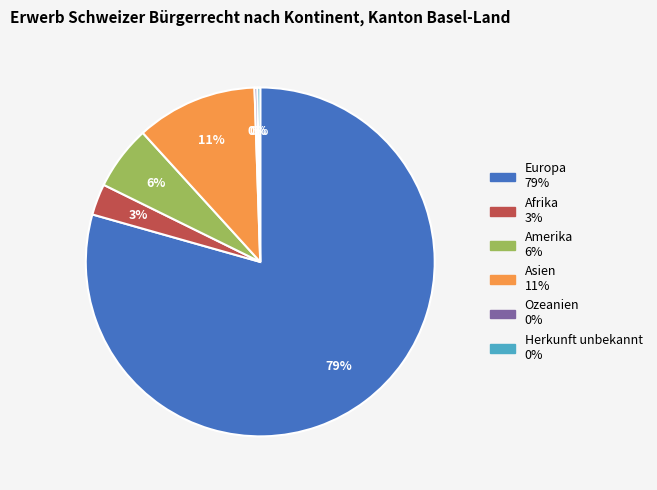

What is the largest slice in the pie chart?

Europa